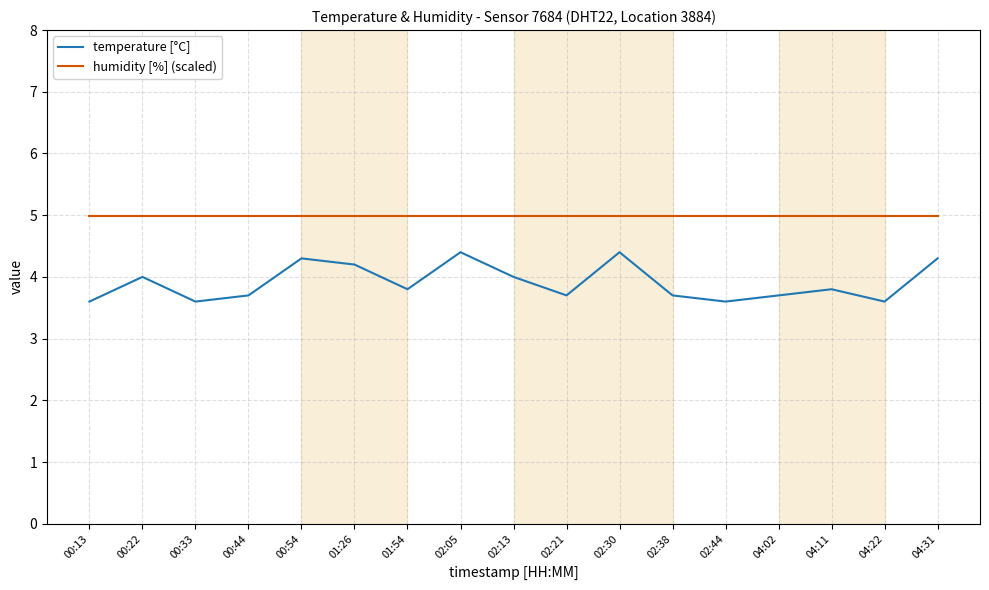

The value of humidity [%] (scaled) at 04:31 is 5.0. True or false?

True